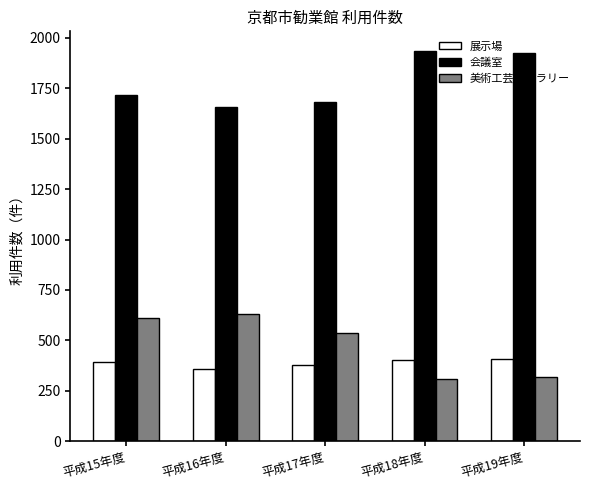

What is the total value across all series at 平成17年度?

2590